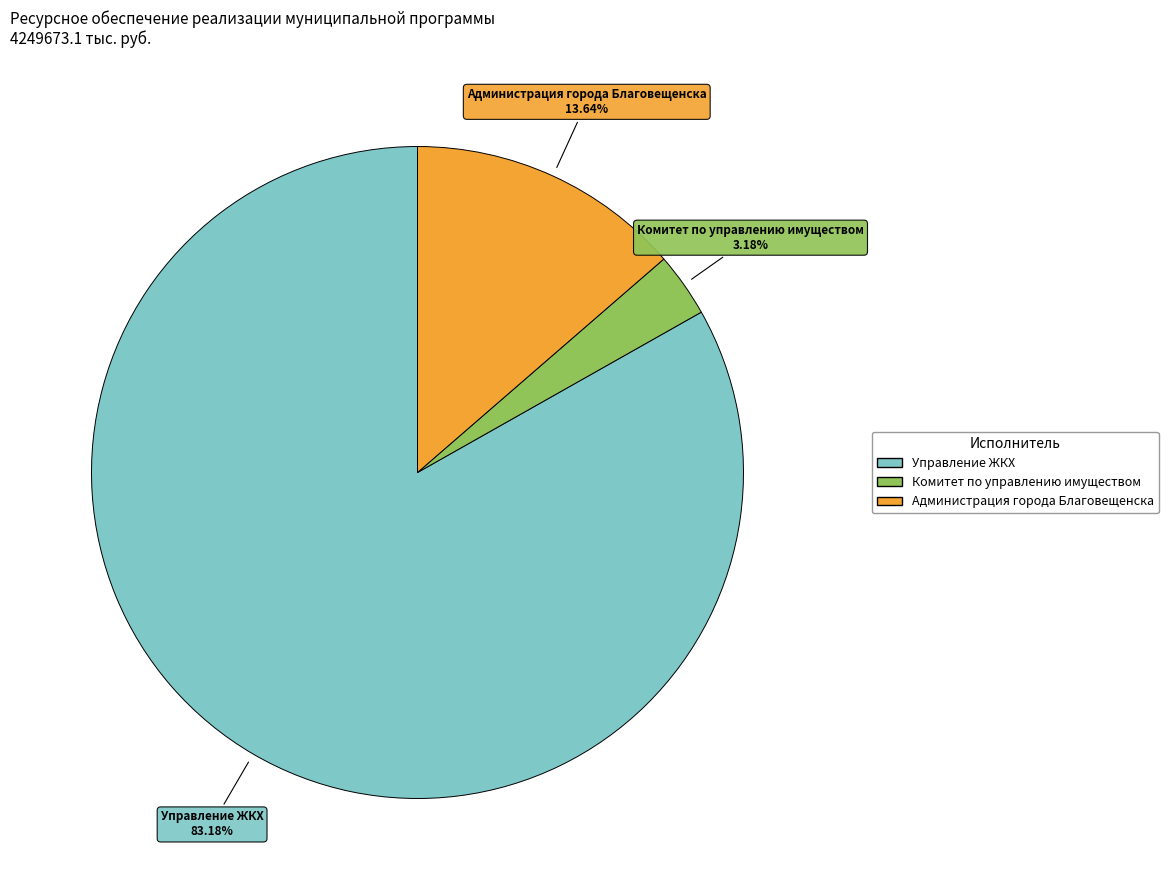

What is the largest slice in the pie chart?

Управление ЖКХ